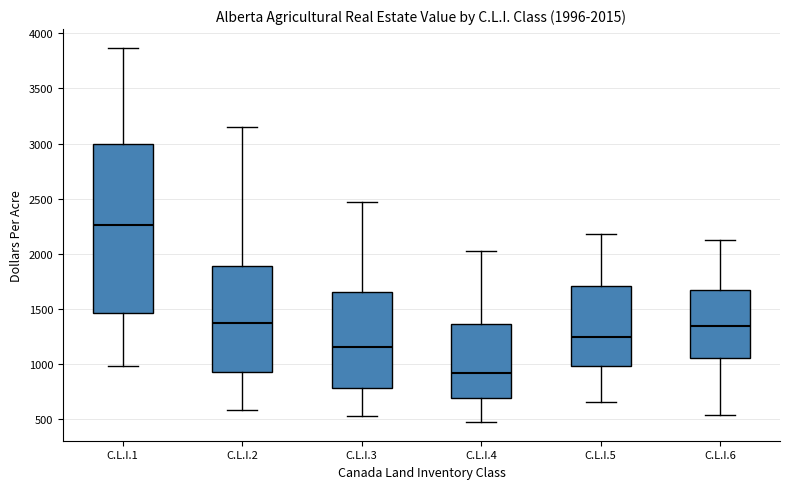

Comparing the boxes themselves (not the whiskers), which one is the tallest?

C.L.I.1